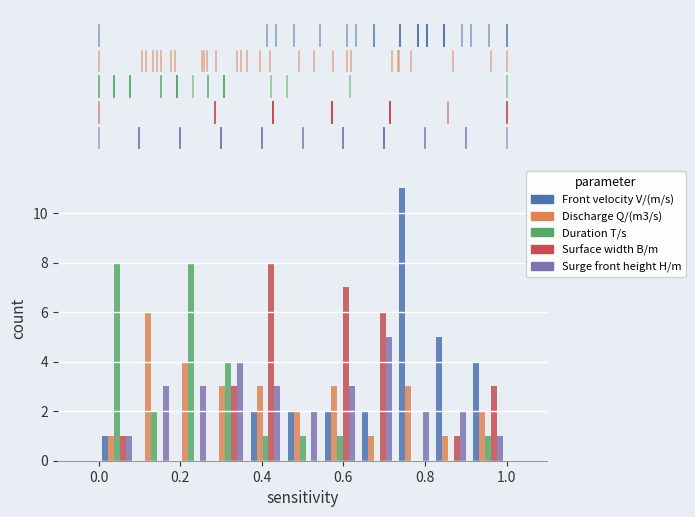

Reading left to right, list every range on the x-axis with the height of the bar of each series over it. Neither the bar edges nor the heights are printed on the chart, so give them approximately, as read against the axes.

0.00 to 0.10: Front velocity V/(m/s)=1	Discharge Q/(m3/s)=1	Duration T/s=8	Surface width B/m=1	Surge front height H/m=1
0.10 to 0.18: Front velocity V/(m/s)=0	Discharge Q/(m3/s)=6	Duration T/s=2	Surface width B/m=0	Surge front height H/m=3
0.18 to 0.28: Front velocity V/(m/s)=0	Discharge Q/(m3/s)=4	Duration T/s=8	Surface width B/m=0	Surge front height H/m=3
0.28 to 0.36: Front velocity V/(m/s)=0	Discharge Q/(m3/s)=3	Duration T/s=4	Surface width B/m=3	Surge front height H/m=4
0.36 to 0.46: Front velocity V/(m/s)=2	Discharge Q/(m3/s)=3	Duration T/s=1	Surface width B/m=8	Surge front height H/m=3
0.46 to 0.54: Front velocity V/(m/s)=2	Discharge Q/(m3/s)=2	Duration T/s=1	Surface width B/m=0	Surge front height H/m=2
0.54 to 0.64: Front velocity V/(m/s)=2	Discharge Q/(m3/s)=3	Duration T/s=1	Surface width B/m=7	Surge front height H/m=3
0.64 to 0.72: Front velocity V/(m/s)=2	Discharge Q/(m3/s)=1	Duration T/s=0	Surface width B/m=6	Surge front height H/m=5
0.72 to 0.82: Front velocity V/(m/s)=11	Discharge Q/(m3/s)=3	Duration T/s=0	Surface width B/m=0	Surge front height H/m=2
0.82 to 0.90: Front velocity V/(m/s)=5	Discharge Q/(m3/s)=1	Duration T/s=0	Surface width B/m=1	Surge front height H/m=2
0.90 to 1.00: Front velocity V/(m/s)=4	Discharge Q/(m3/s)=2	Duration T/s=1	Surface width B/m=3	Surge front height H/m=1